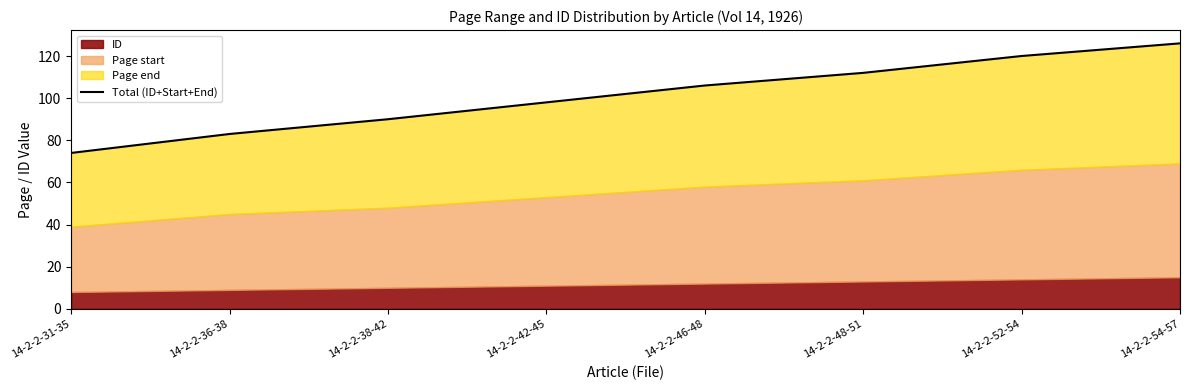

What is the minimum value shown in the chart?

74